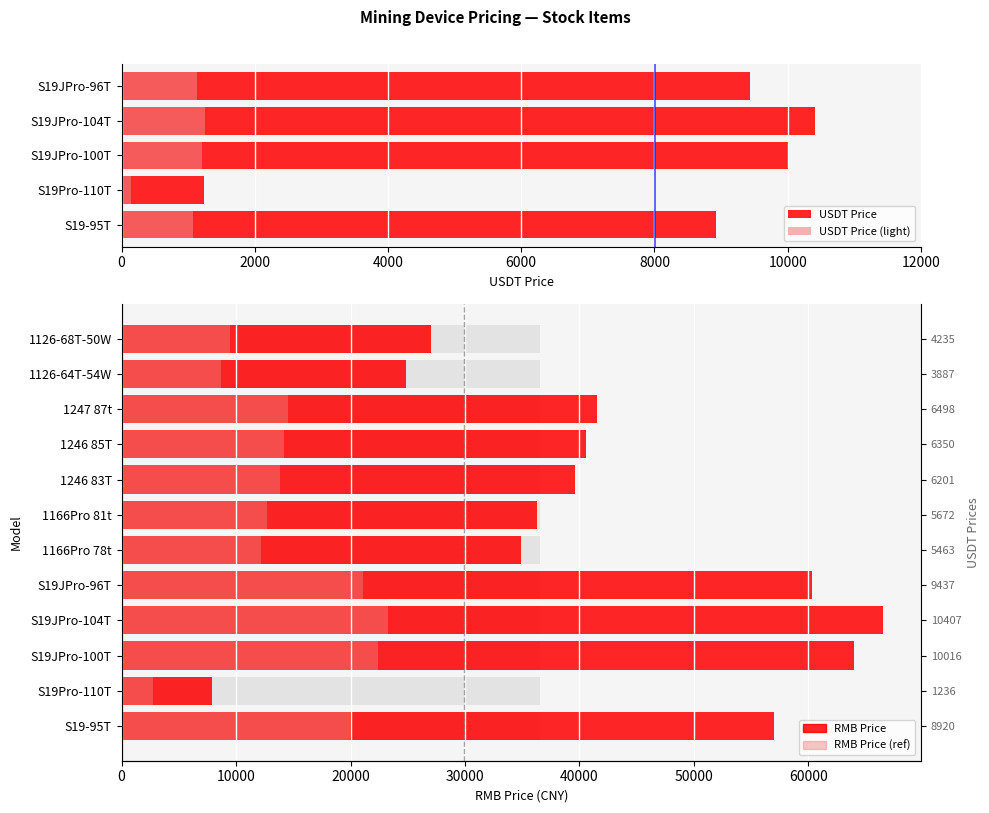

Reading right to left, list all the values displayed in this chart.

rmb_price: 27060.0	24840.0	41525.0	40575.0	39625.0	36245.0	34910.0	60300.0	66500.0	64000.0	7900.0	57000.0
usdt_price: 9471.0	8694.0	14533.7	14201.2	13868.8	12685.8	12218.5	21105.0	23275.0	22400.0	2765.0	19950.0